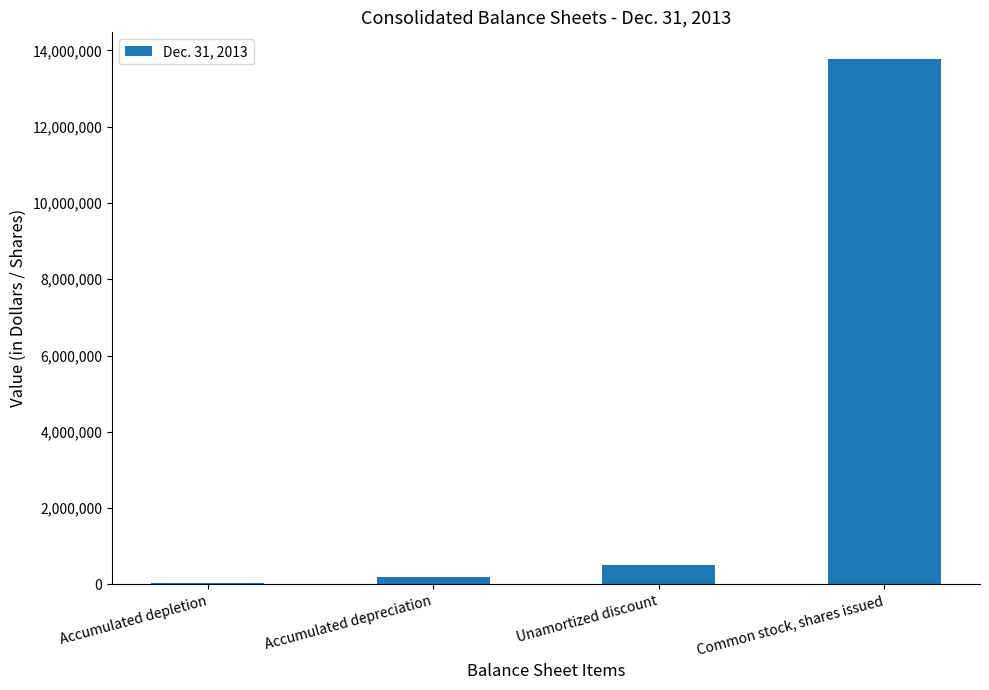

What is the difference between the maximum and minimum values?

13739694